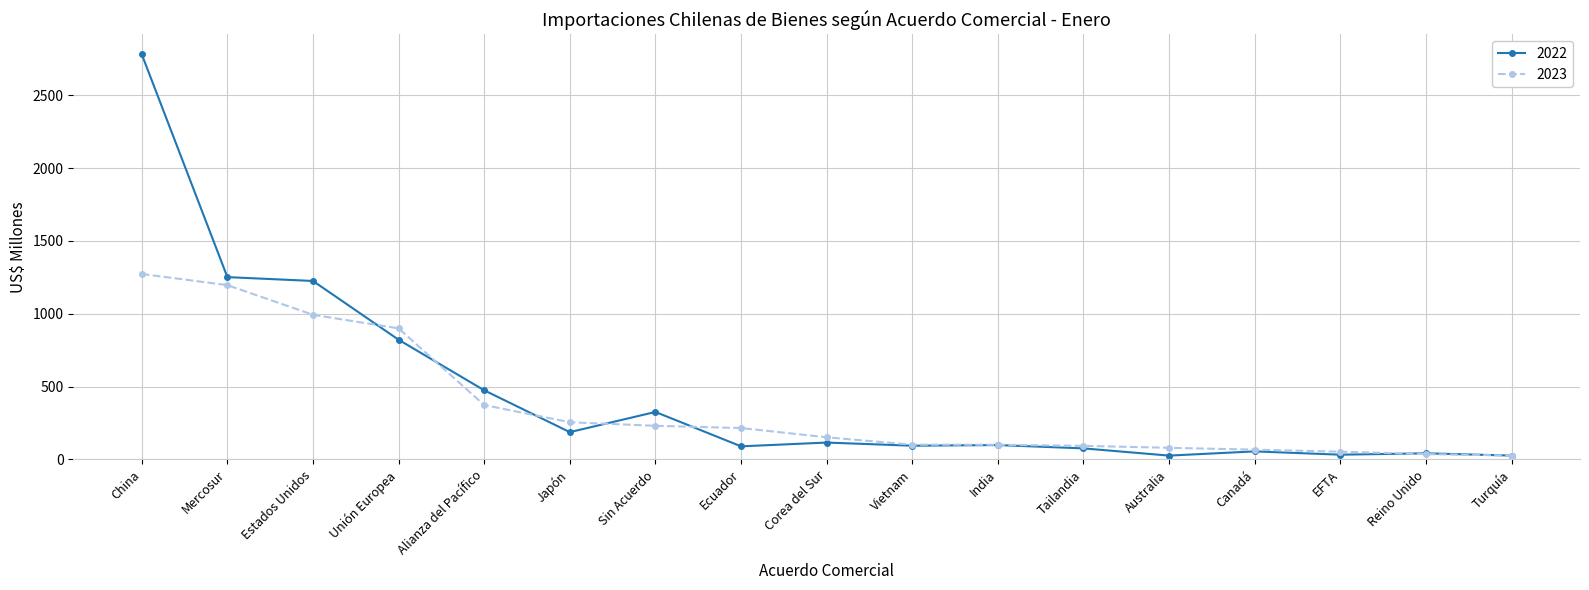

The 2023 series shows 259.2 at Corea del Sur. True or false?

False